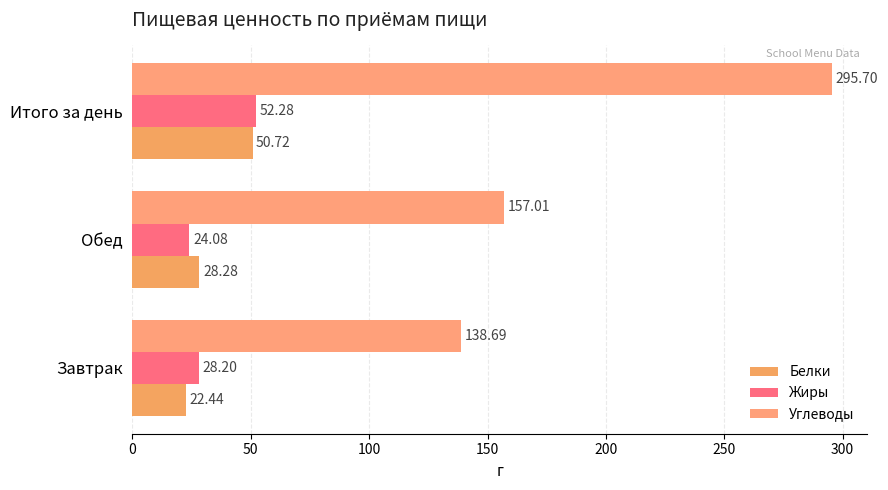

What is the difference between the maximum and minimum values in the Жиры series?

28.2